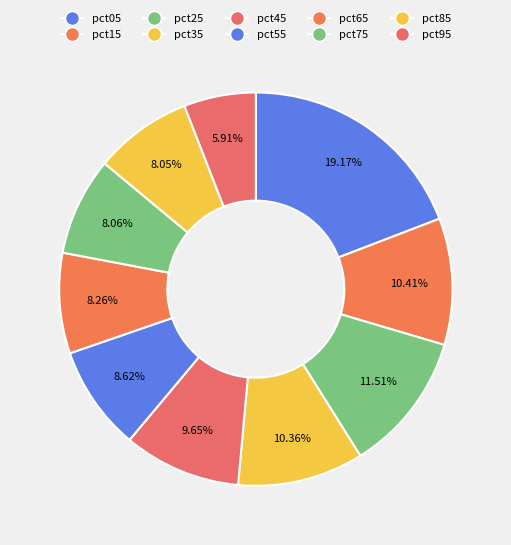

How much of the chart is everything except pct05?

80.8%